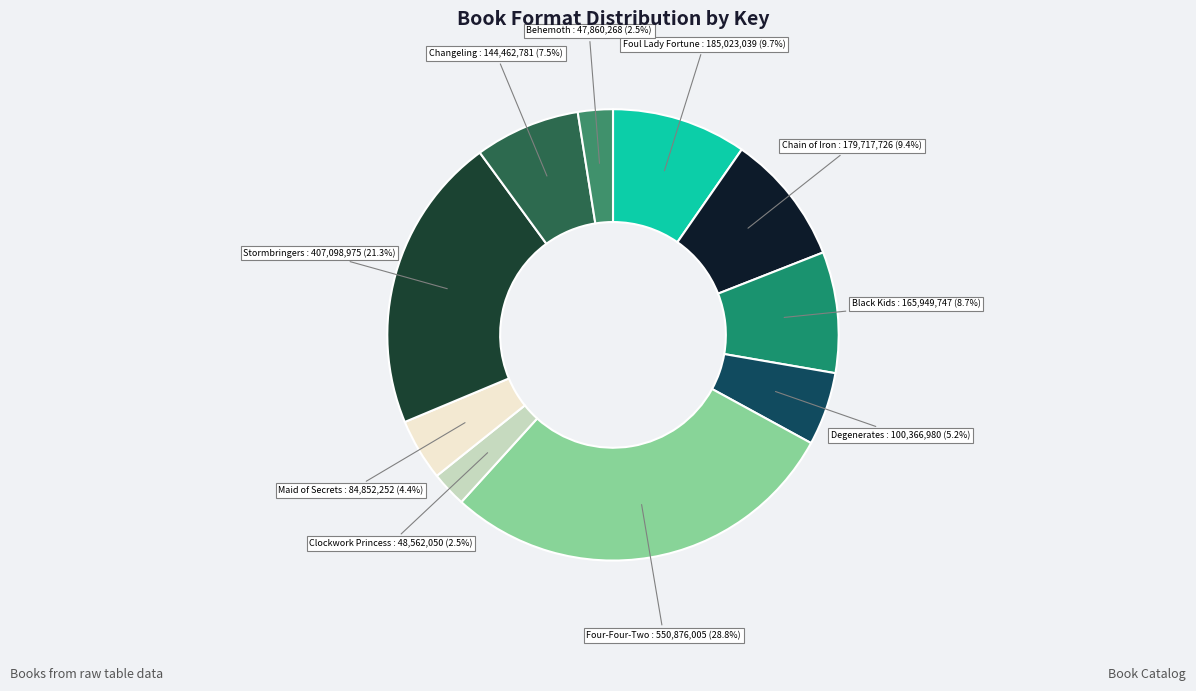

Which category has the biggest portion of the pie?

Four-Four-Two